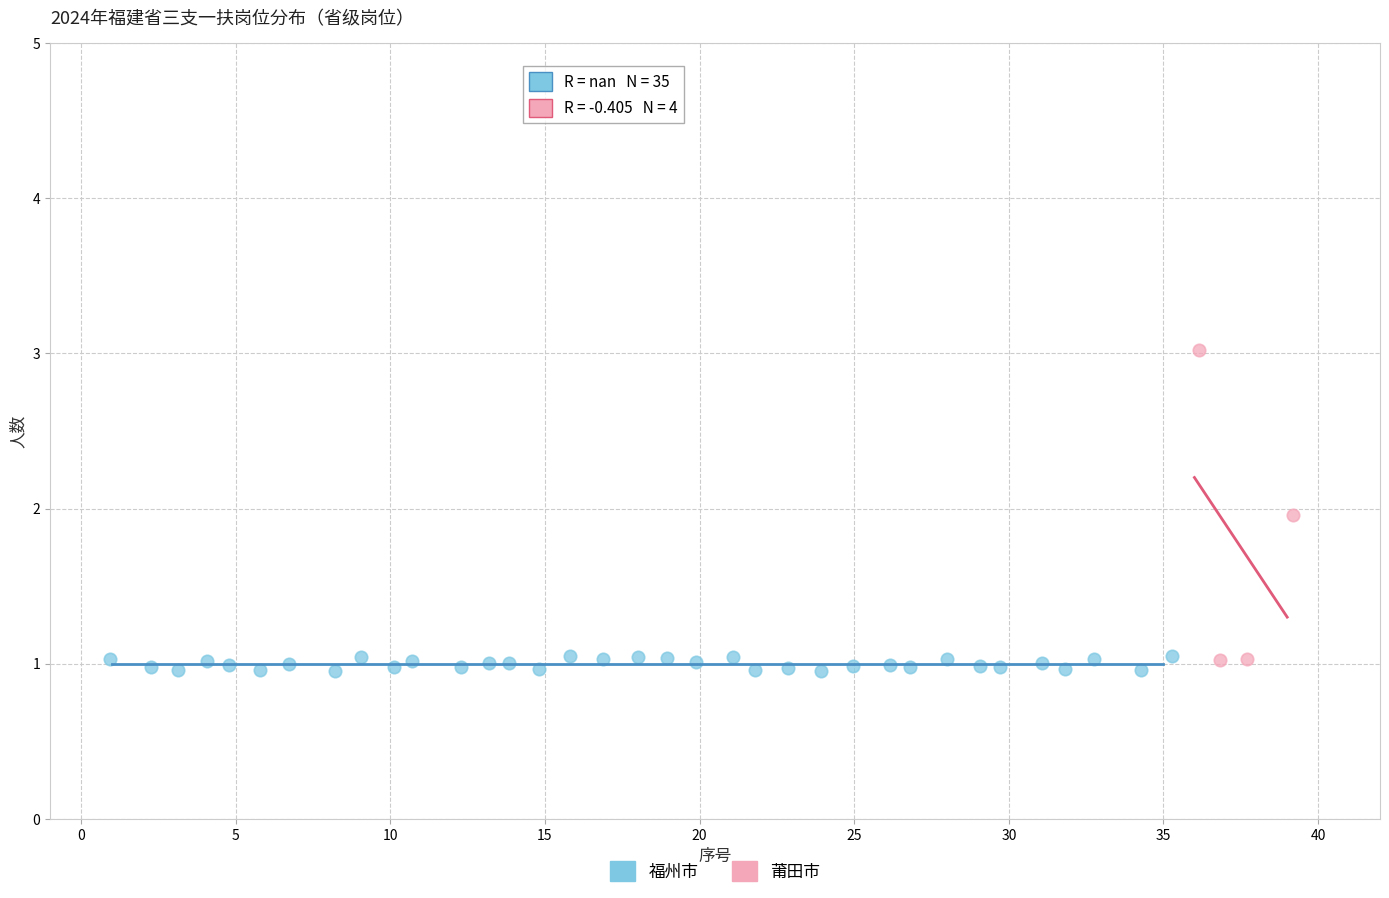

Which series reaches the maximum Y coordinate?

莆田市